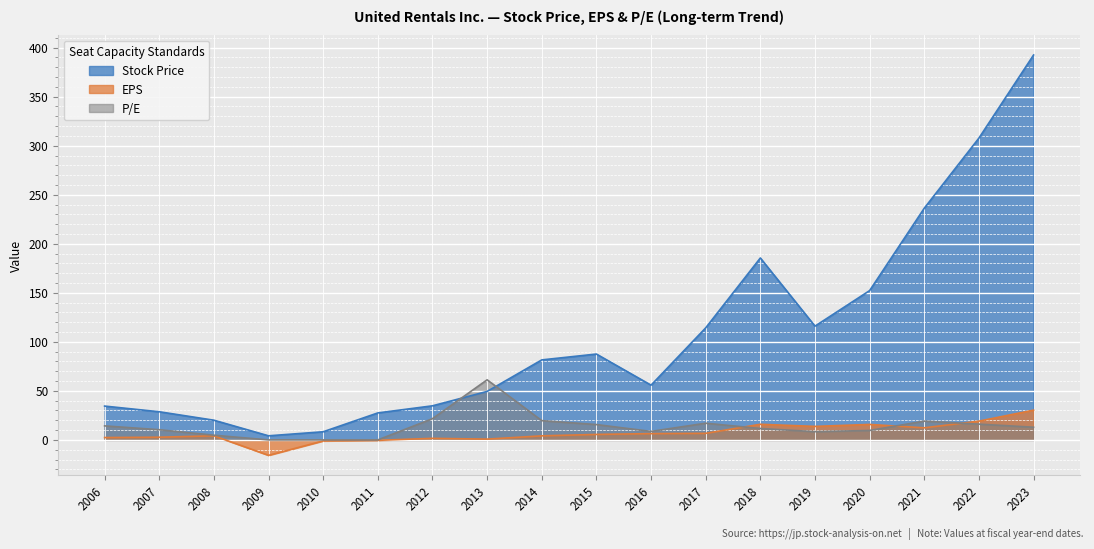

At which label does P/E first exceed 12?

2006